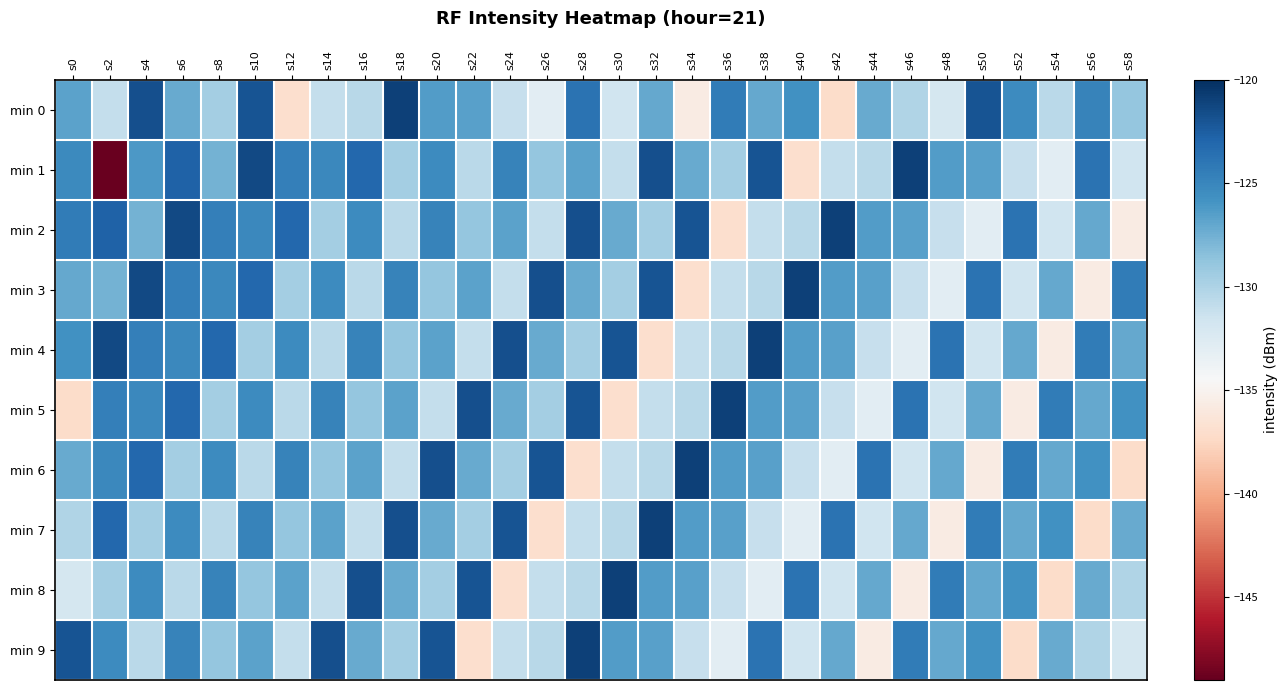

List the series in order of their peak value, lowest first.

min 0, min 1, min 2, min 3, min 4, min 5, min 6, min 7, min 8, min 9